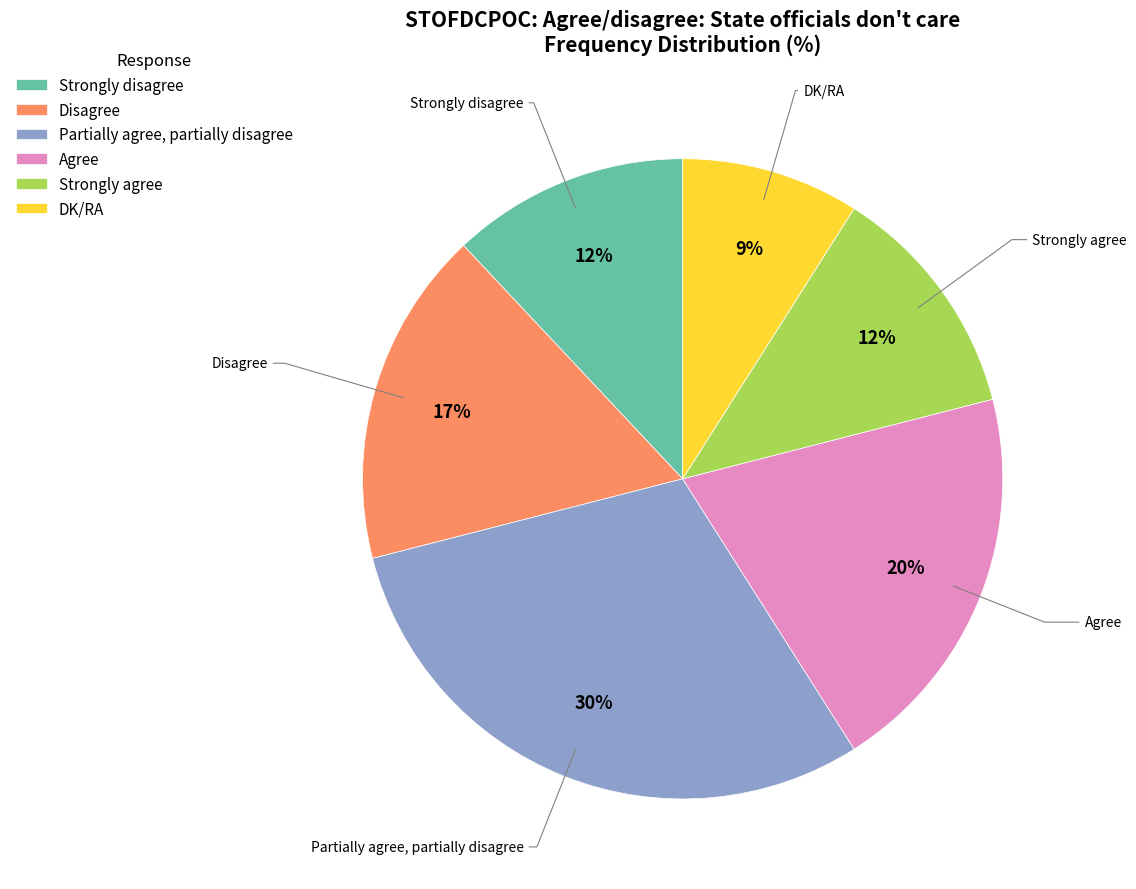

Is it true that Strongly agree is 21% of the pie?

False